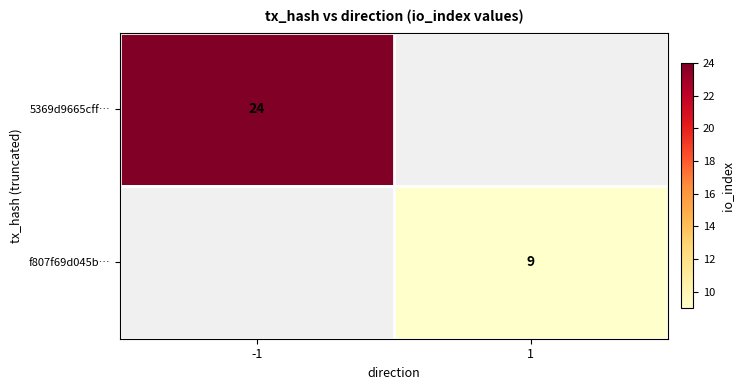

True or false: f807f69d045b… has a value of 9 at 1.

True